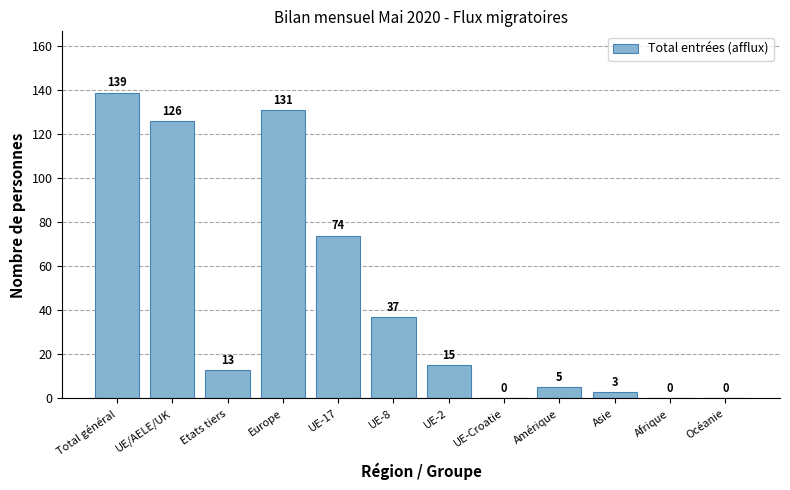

The chart shows a value of 54 at Total général. True or false?

False